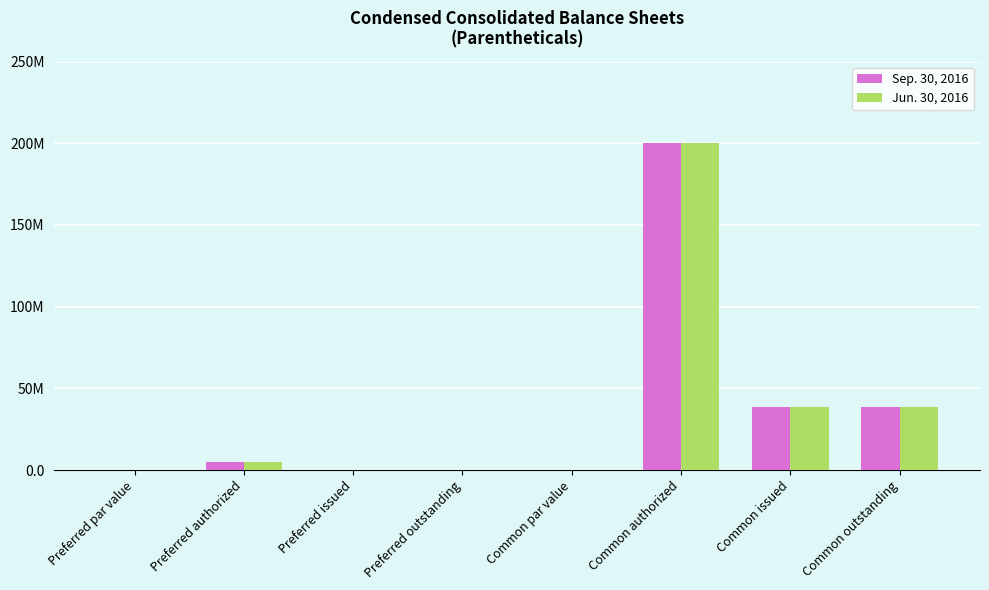

Reading left to right, transcribe all the data shown in this chart.

Sep. 30, 2016: 0.1	5000000.0	0.0	0.0	0.1	200000000.0	38640487.0	38640487.0
Jun. 30, 2016: 0.1	5000000.0	0.0	0.0	0.1	200000000.0	38640487.0	38640487.0